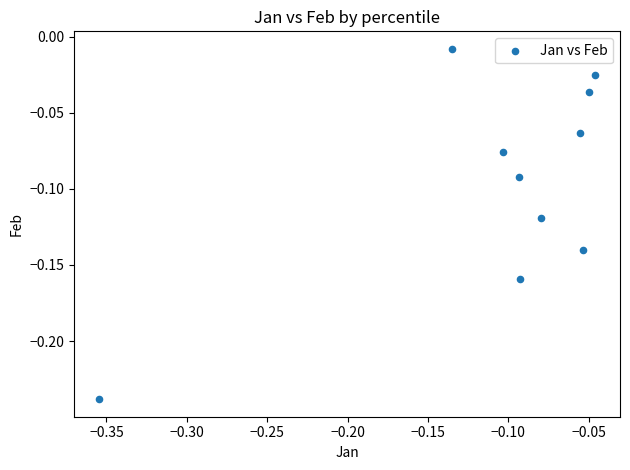

How many data points are displayed?

10